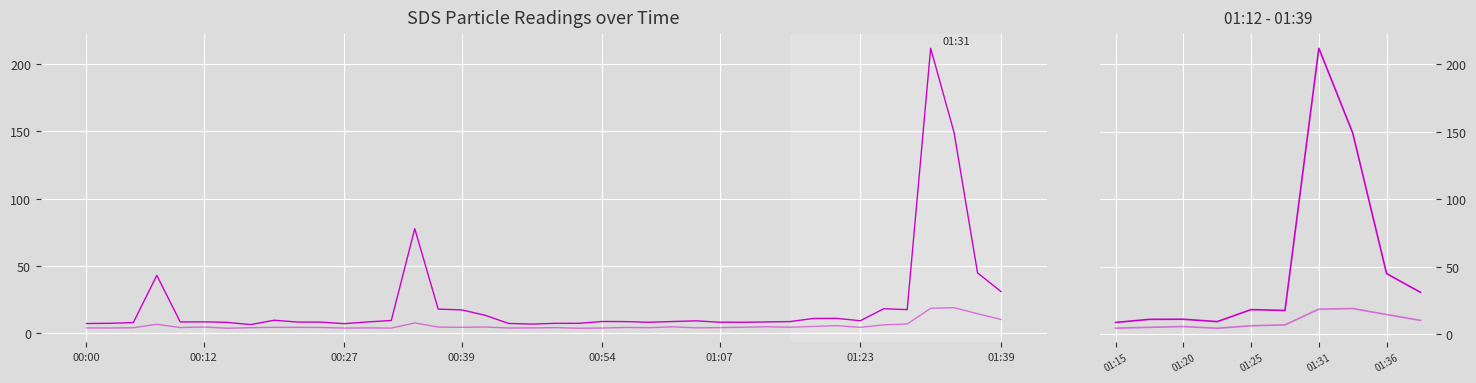

True or false: SDS_P1 and SDS_P2 intersect in this chart.

False